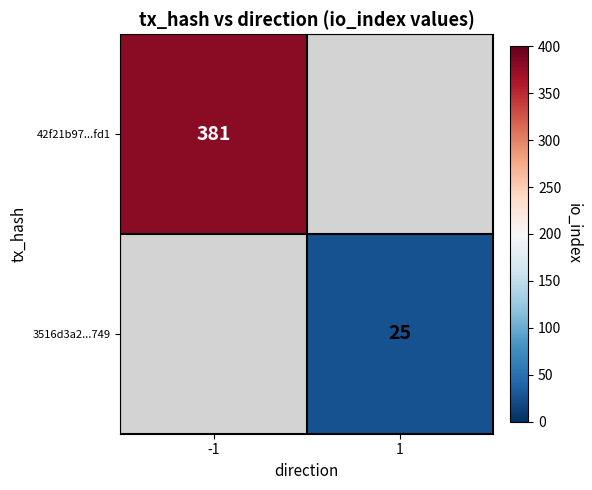

True or false: 42f21b97...fd1 has a value of 381 at -1.

True